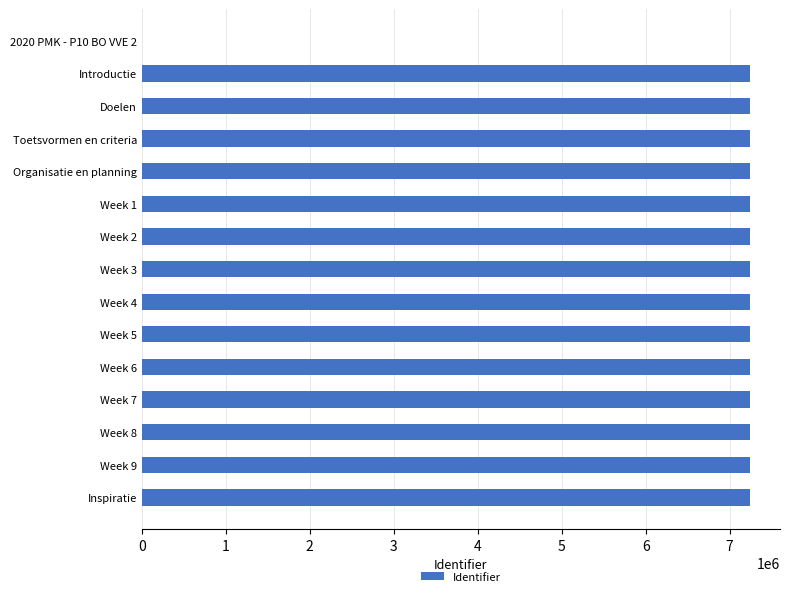

The value at Week 9 is 1482590. True or false?

False